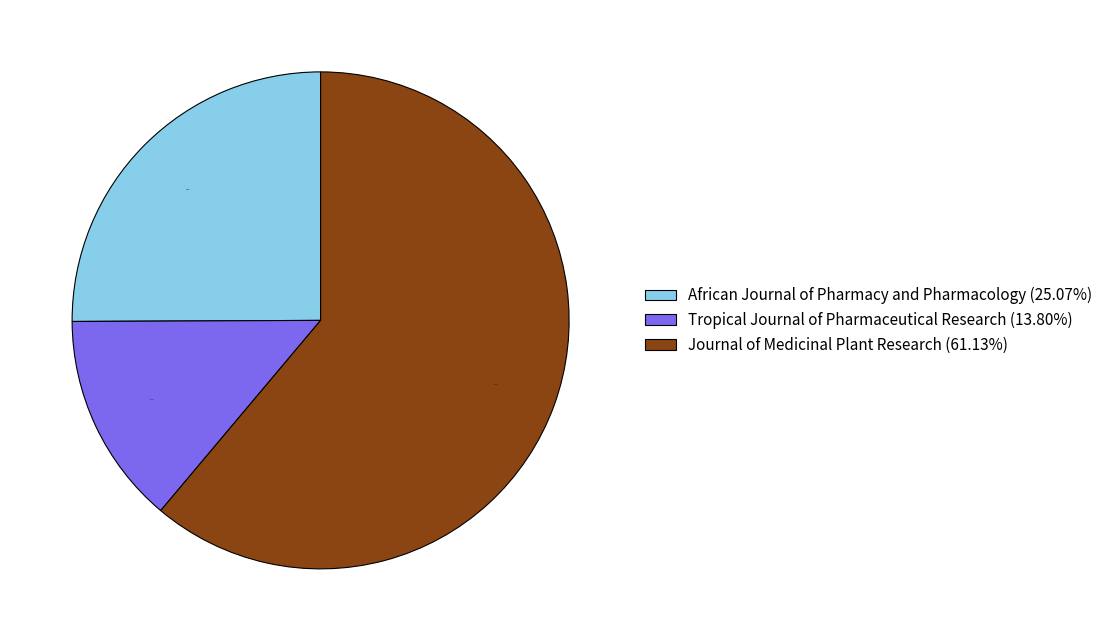

How many segments does this pie chart have?

3